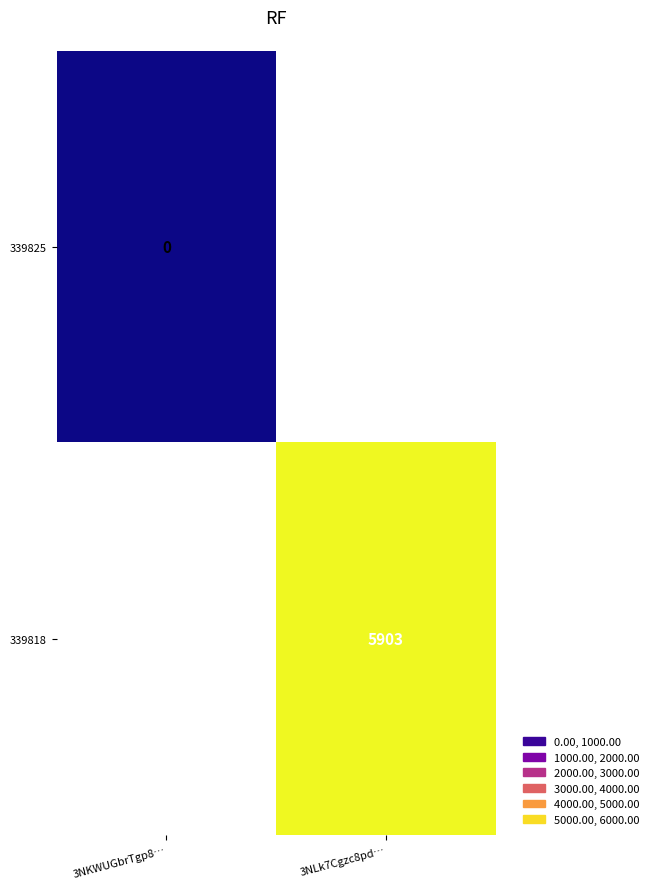

Is it true that 339818 equals 1738 at 3NLk7Cgzc8pd…?

False